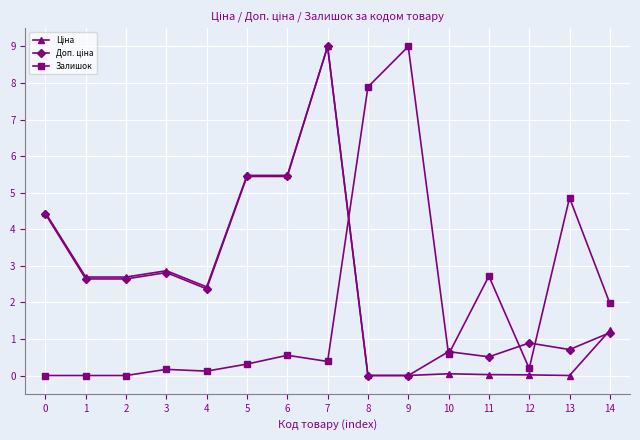

Does the chart have visible grid lines?

Yes